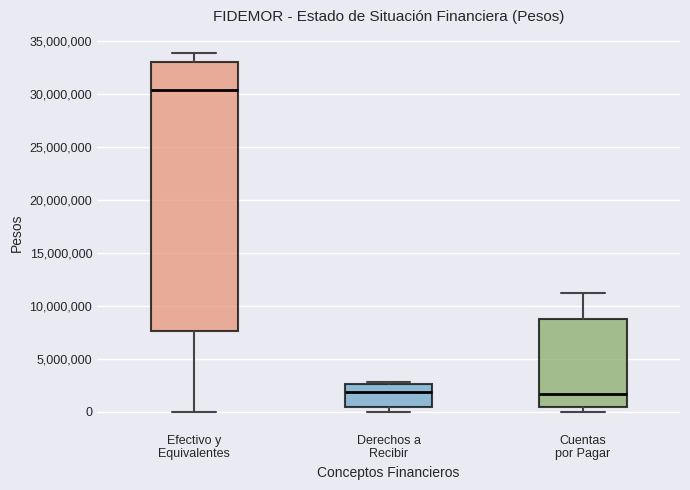

Which box is the tallest, from its lower edge to its upper edge?

Efectivo y Equivalentes